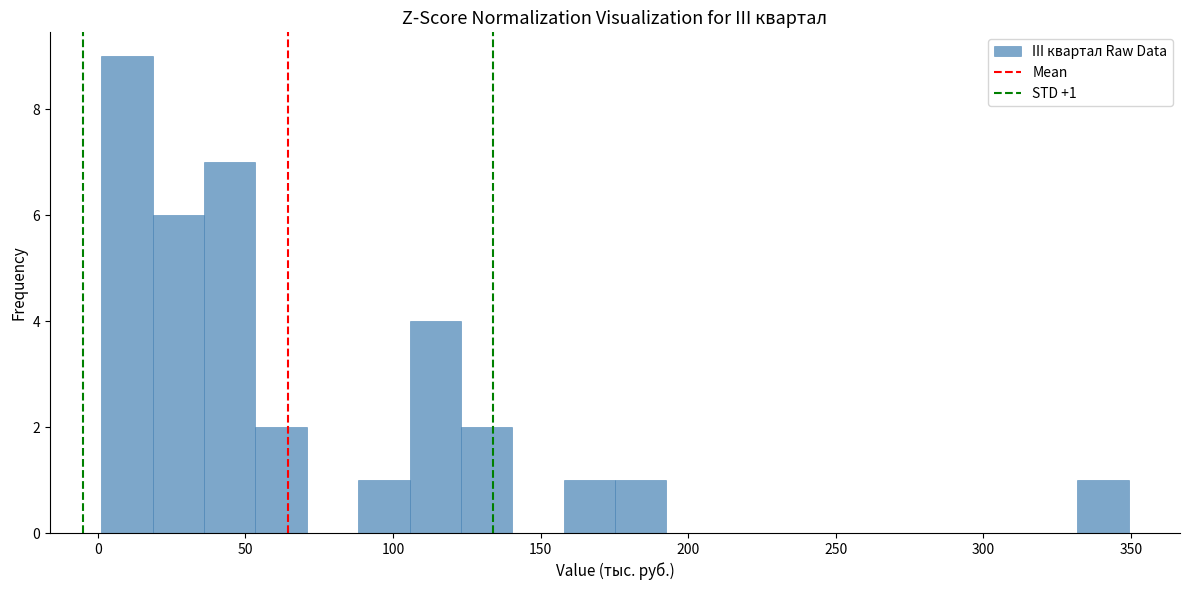

Around what value on the x-axis is the tallest bar? Give the approximate position of its centre, as read against the axis.

10